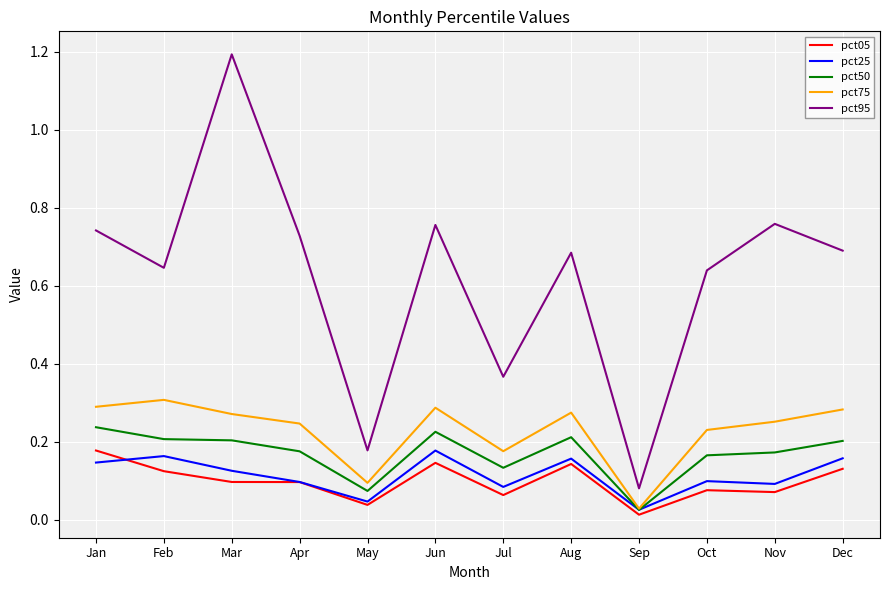

Which series has the largest range (max minus min)?

pct95